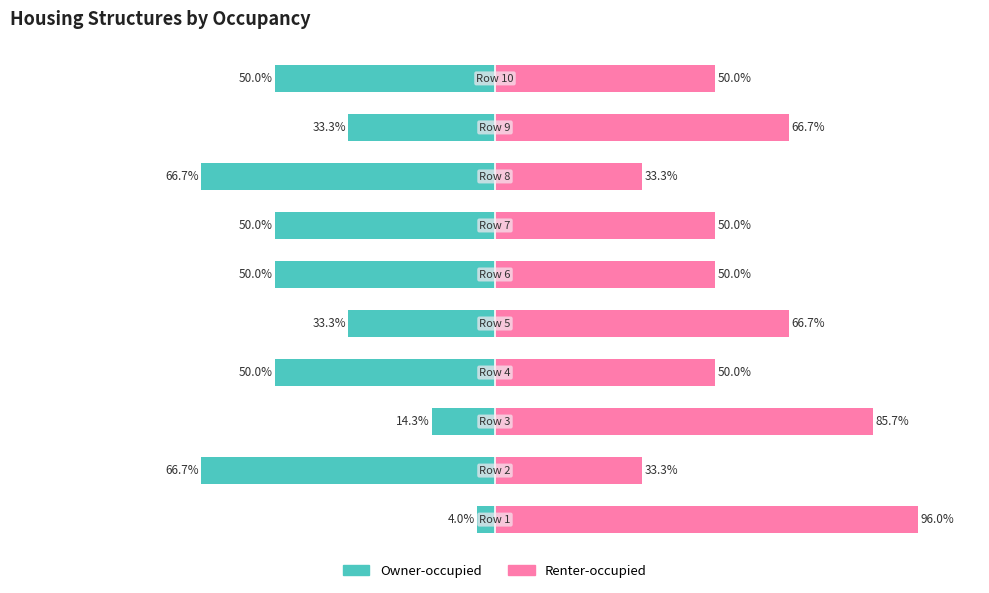

True or false: Renter-occupied has a value of 50.0 at 6.

True